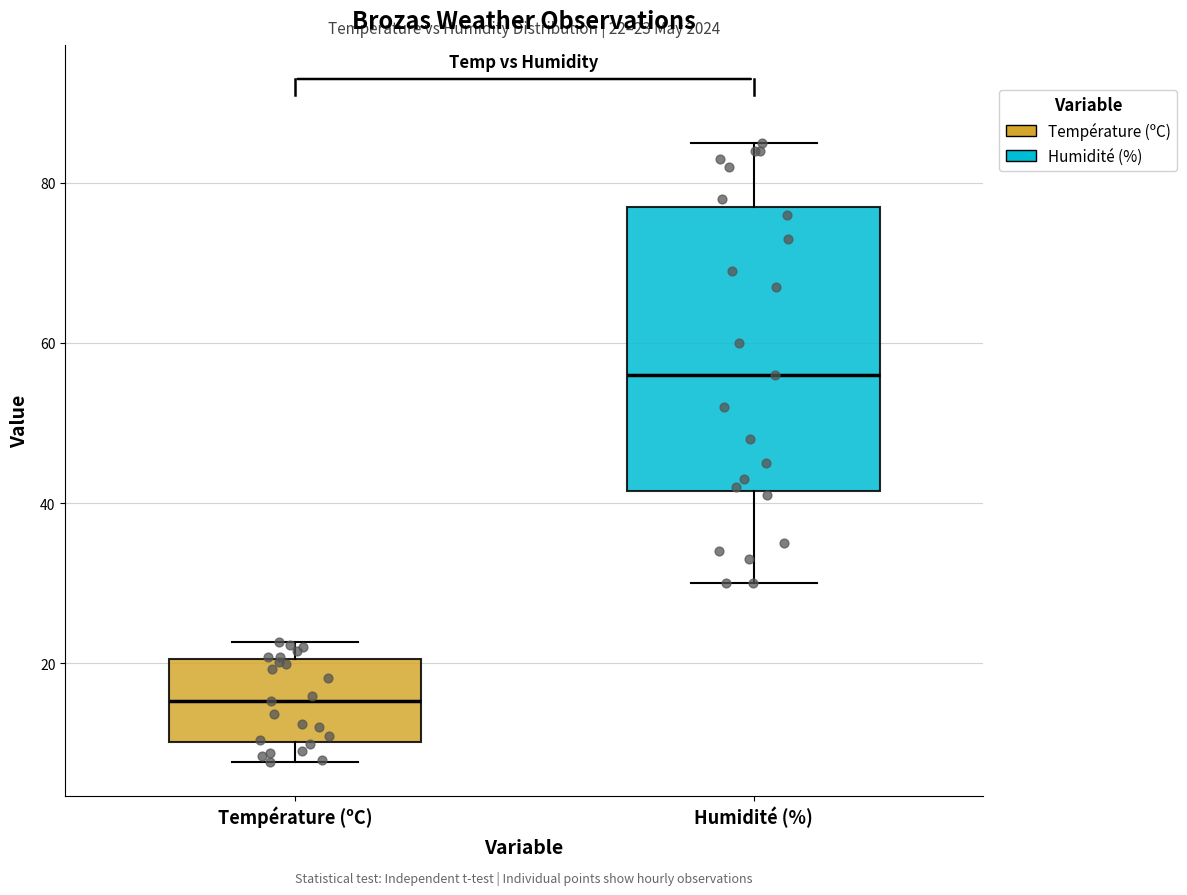

Which box's median line is the lowest?

Température (ºC)